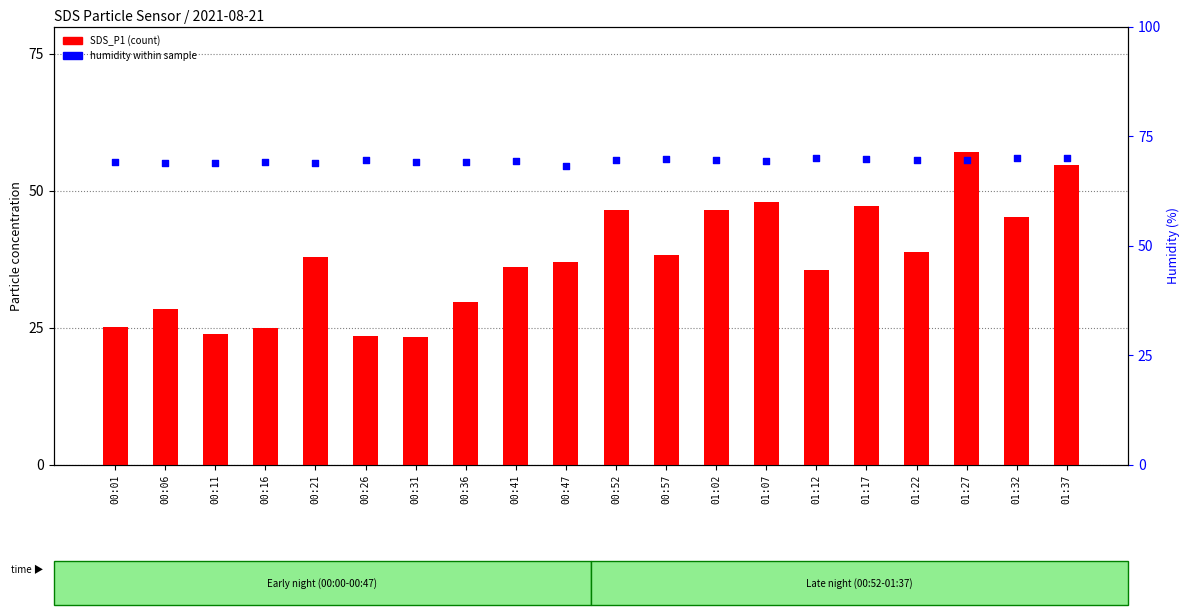

At which category is the sum across all series the highest?

01:27